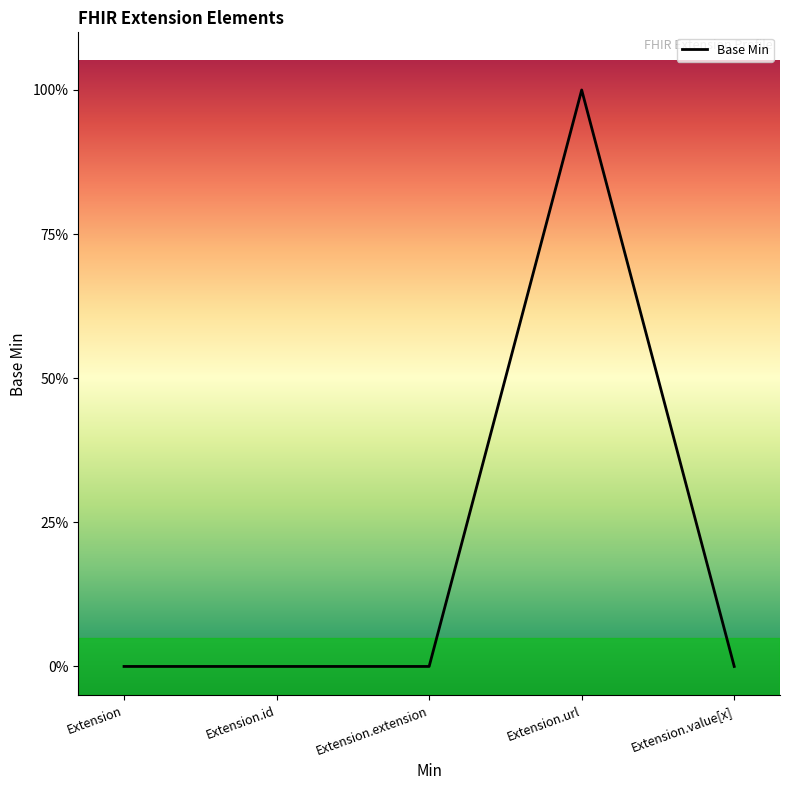

Is it true that the value at Extension.url is 1?

True